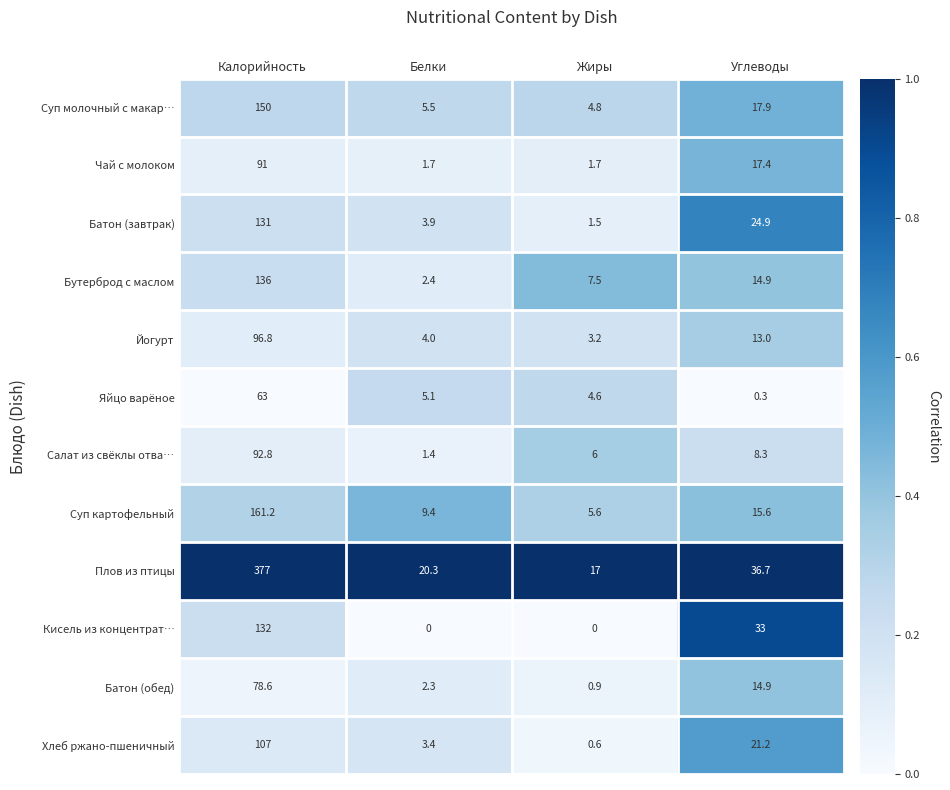

The value of Суп молочный с макар… at Калорийность is 150.0. True or false?

True